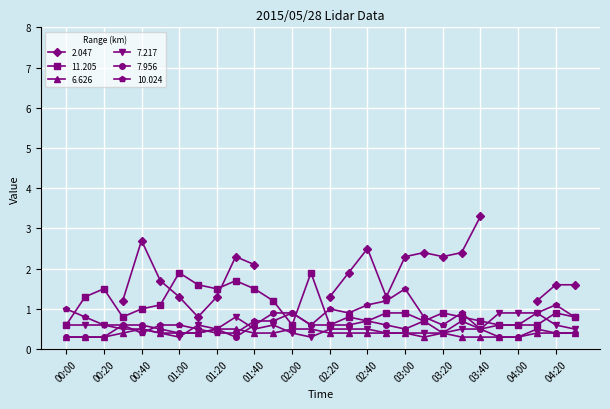

The 10.024 series shows 0.6 at 03:50. True or false?

True